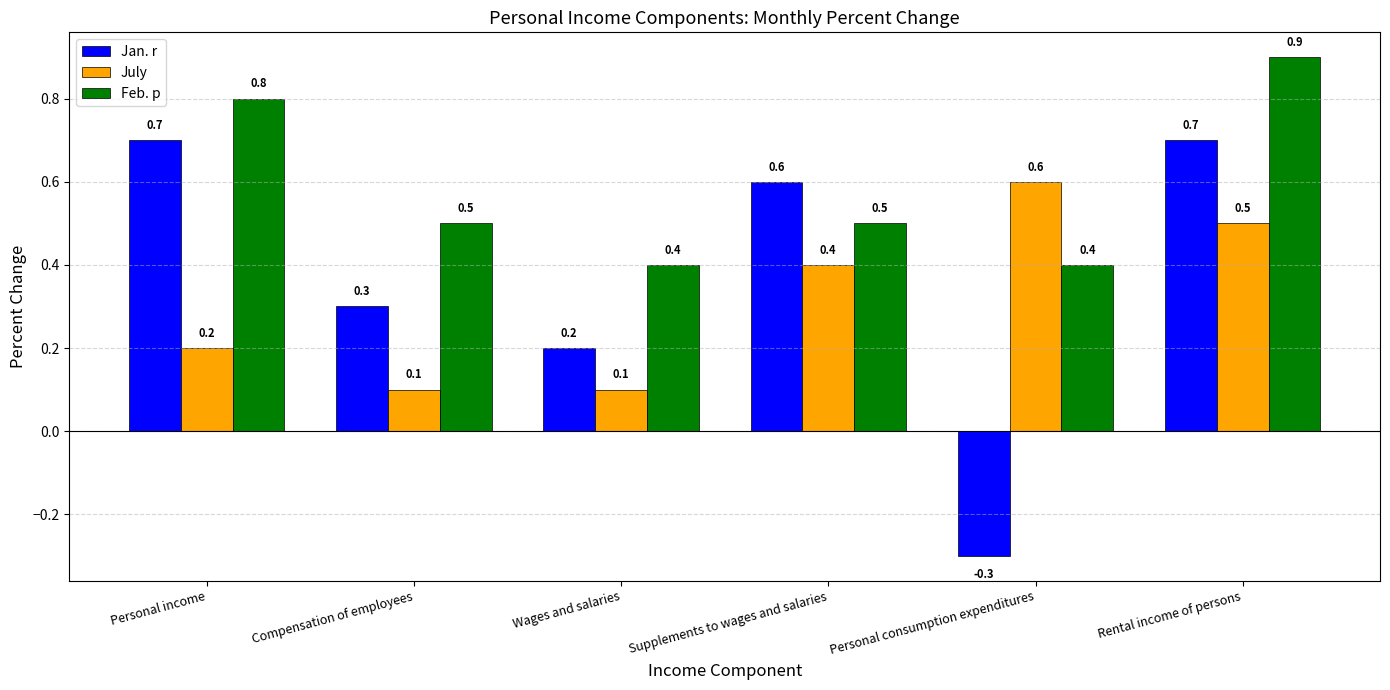

Reading left to right, extract all data points from this chart.

Jan. r: Personal income=0.7	Compensation of employees=0.3	Wages and salaries=0.2	Supplements to wages and salaries=0.6	Personal consumption expenditures=-0.3	Rental income of persons=0.7
July: Personal income=0.2	Compensation of employees=0.1	Wages and salaries=0.1	Supplements to wages and salaries=0.4	Personal consumption expenditures=0.6	Rental income of persons=0.5
Feb. p: Personal income=0.8	Compensation of employees=0.5	Wages and salaries=0.4	Supplements to wages and salaries=0.5	Personal consumption expenditures=0.4	Rental income of persons=0.9